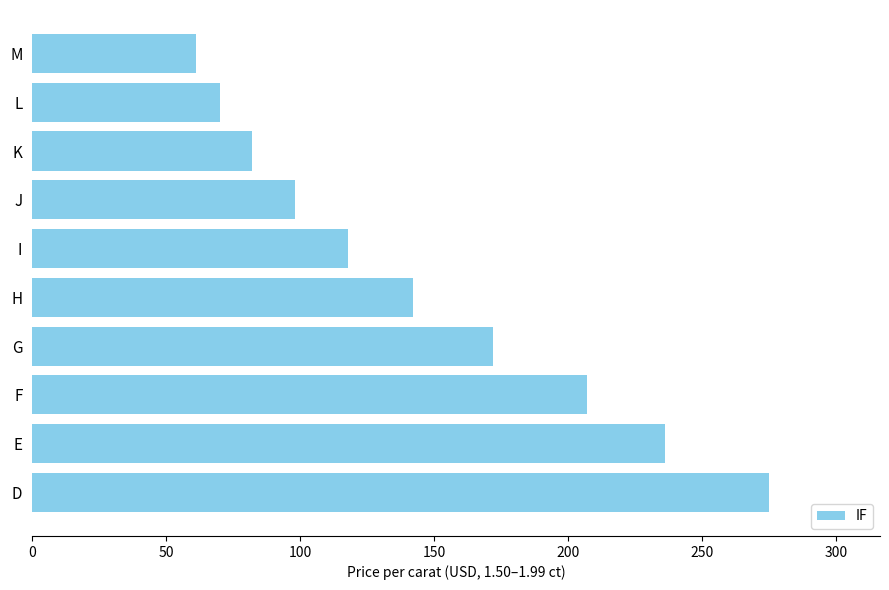

Which has a higher value, G or M?

G